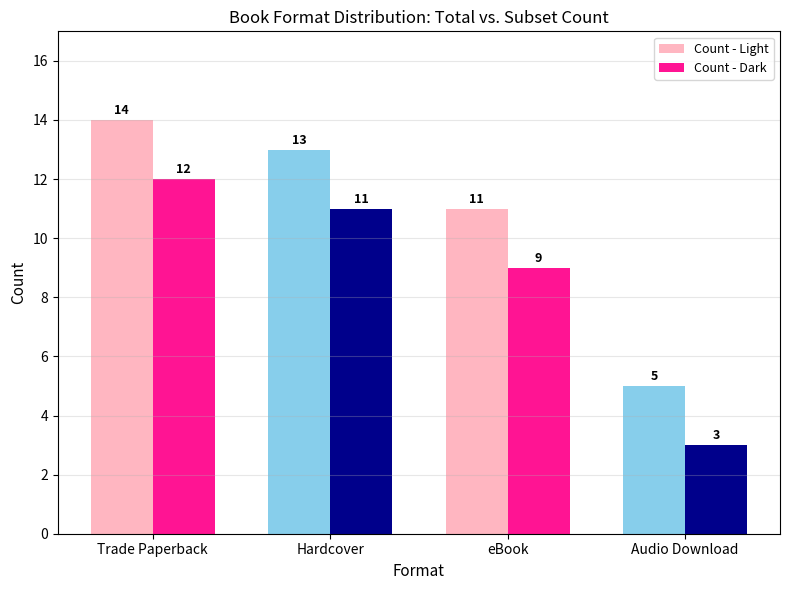

How many distinct data groups are displayed?

2